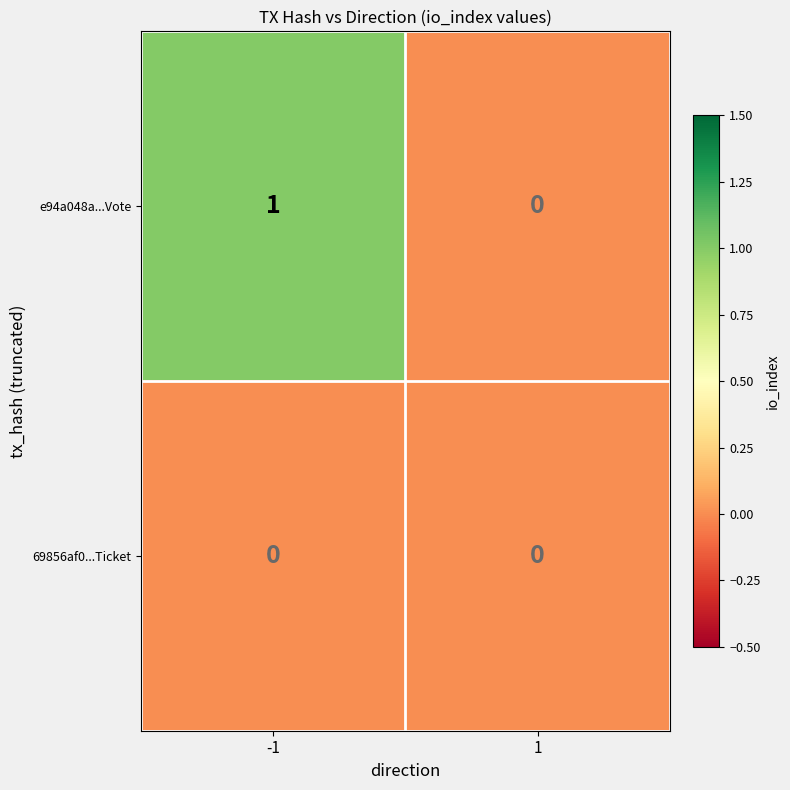

How many distinct data groups are displayed?

2